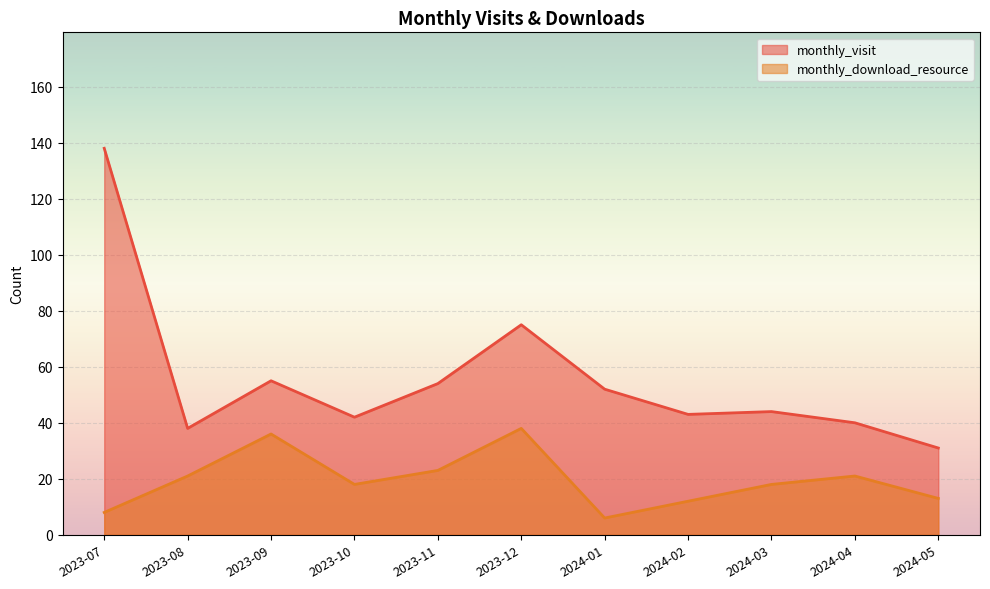

What is the label of the 5th point from the right?

2024-01